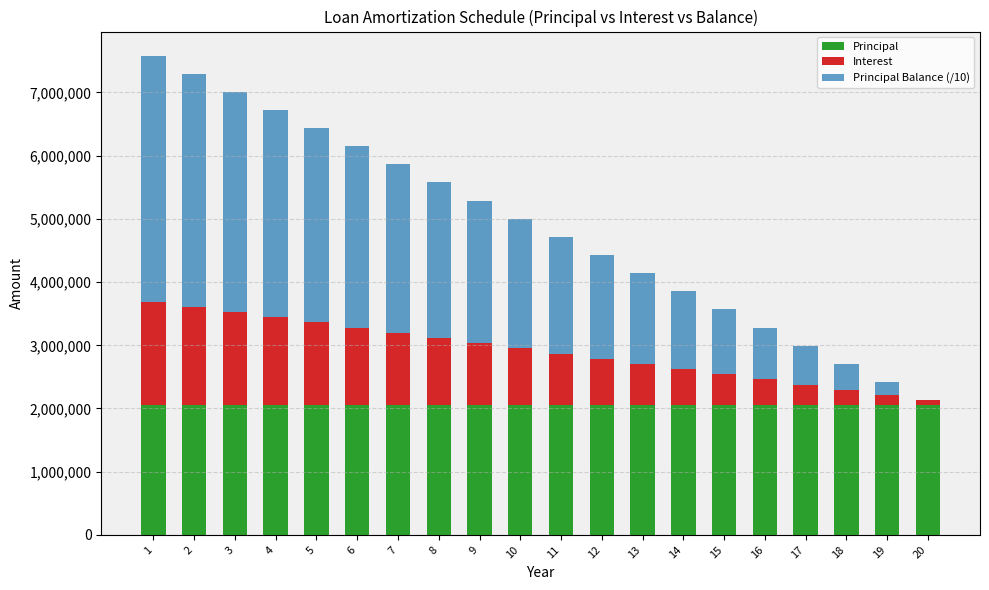

What is the sum of all Principal values?

41000000